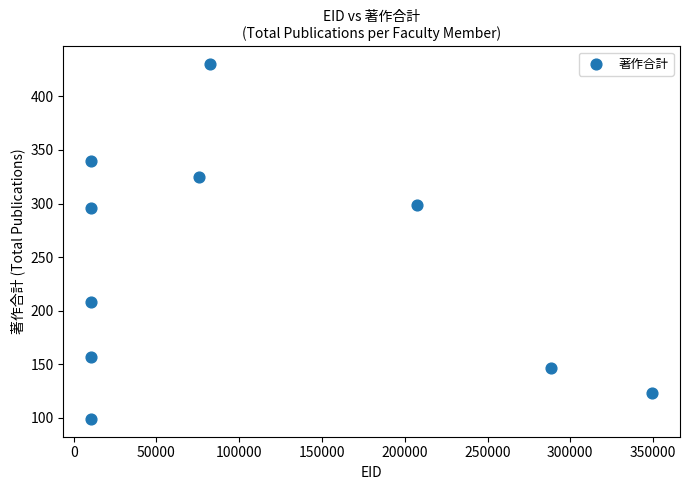

What is the range of Y values (max minus min)?

331